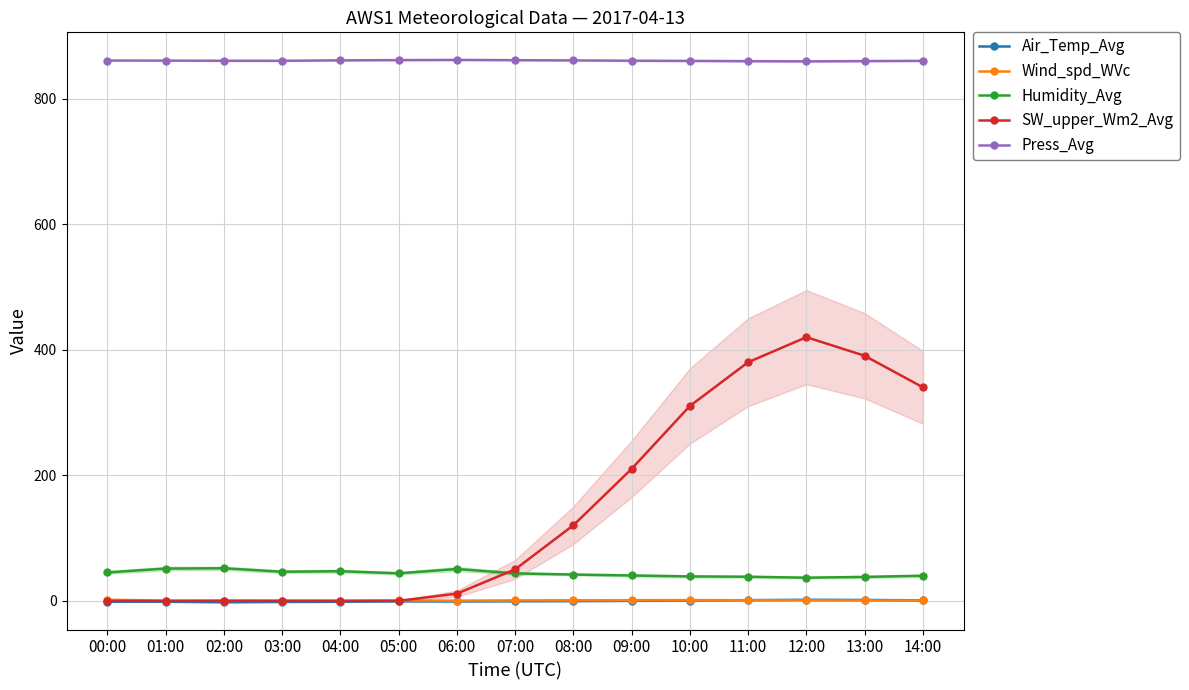

At which label does Humidity_Avg reach its minimum?

12:00